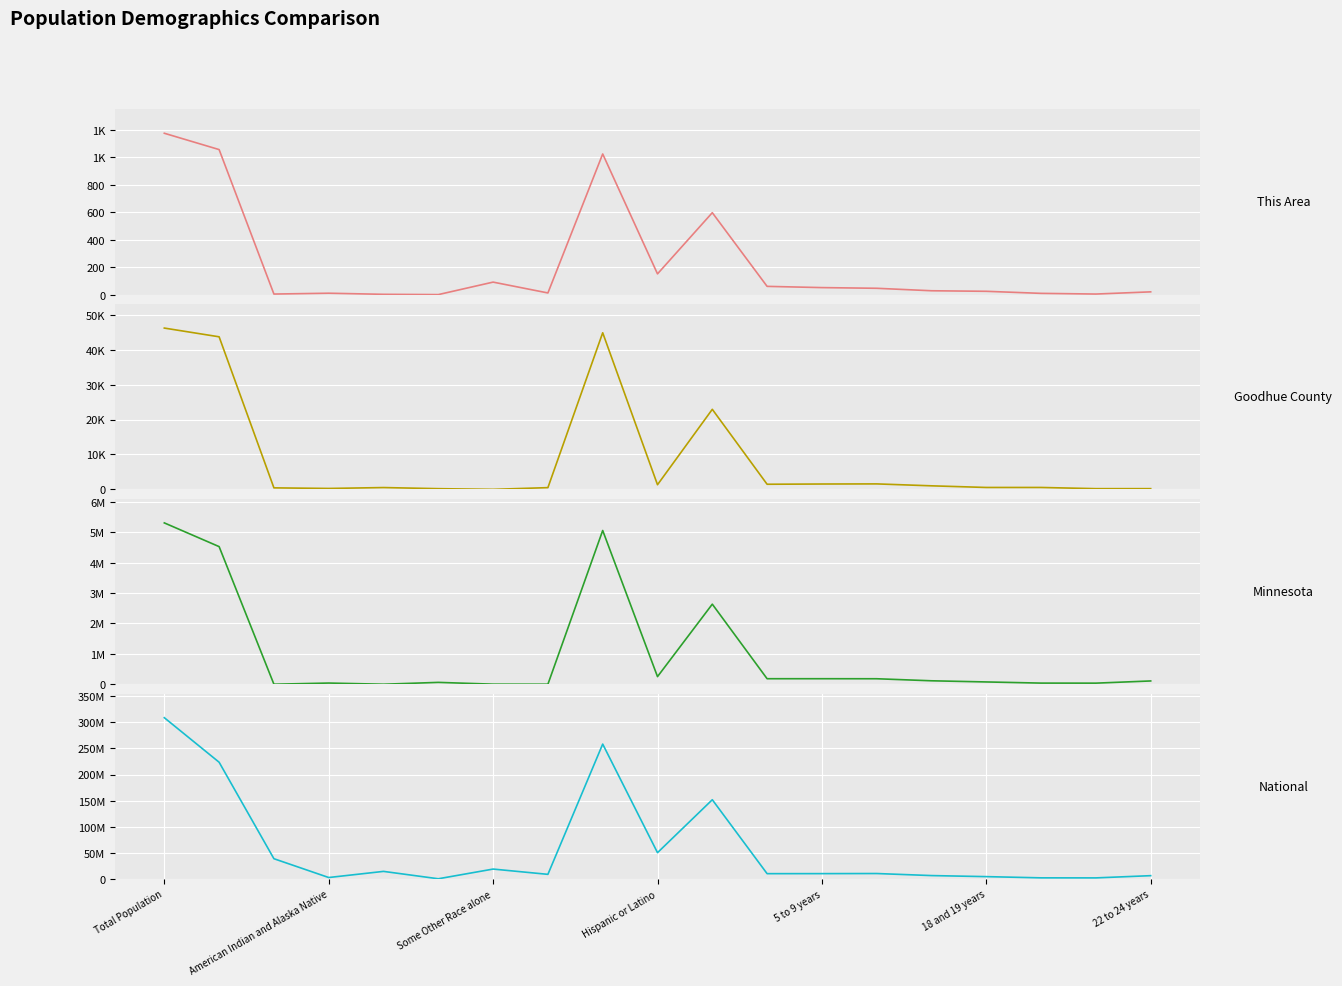

True or false: Minnesota and This Area intersect in this chart.

False